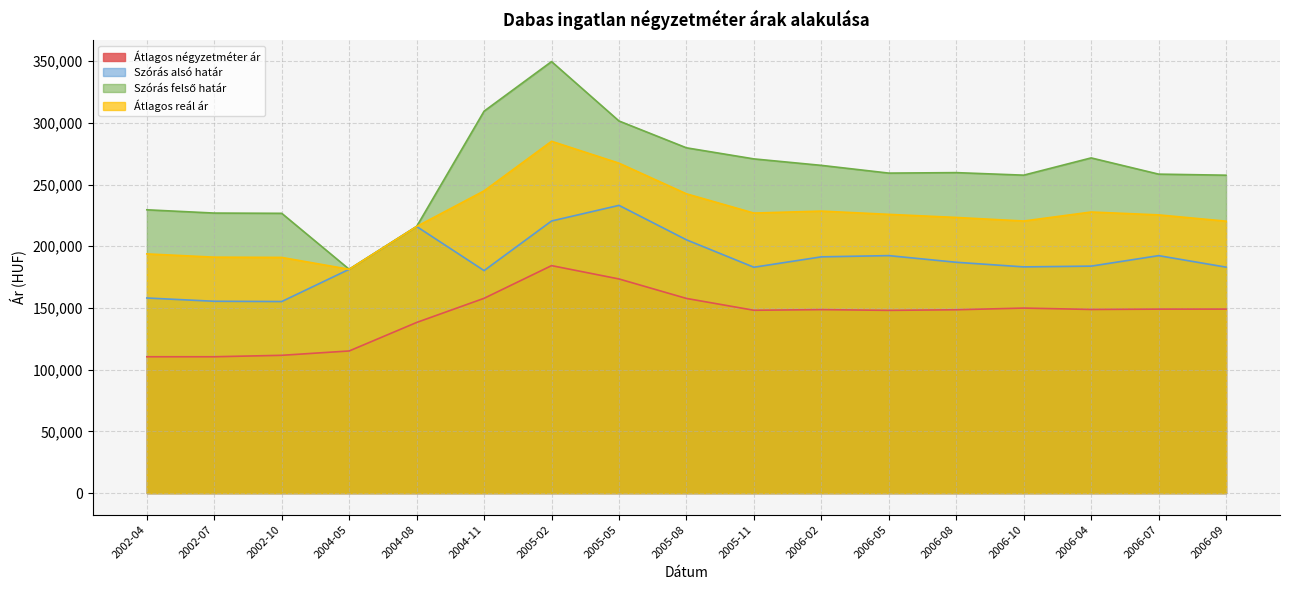

Which category has the highest value across all series?

2005-02